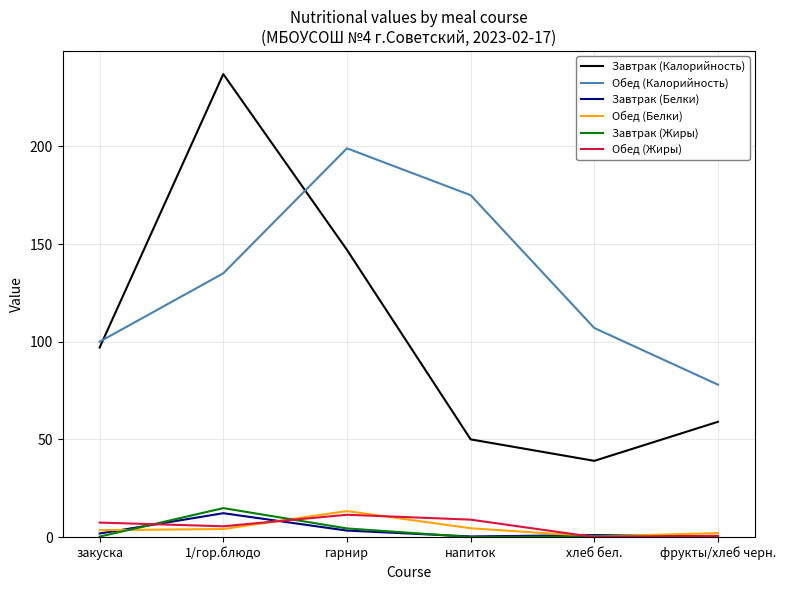

The Завтрак (Калорийность) series shows 35.4 at гарнир. True or false?

False